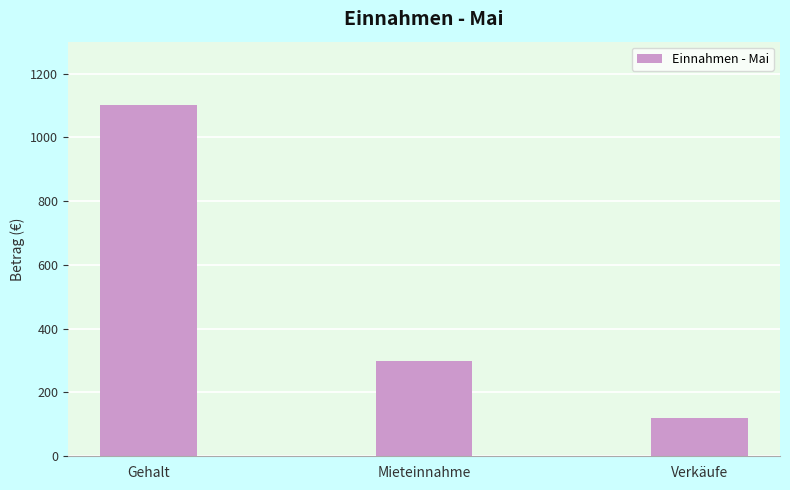

Rank the categories by value from lowest to highest.

Verkäufe, Mieteinnahme, Gehalt